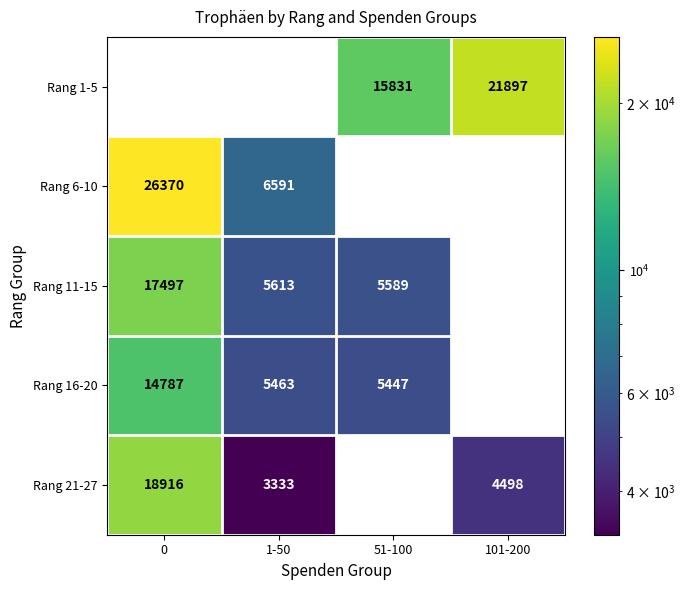

The value of Rang 11-15 at 1-50 is 3791. True or false?

False